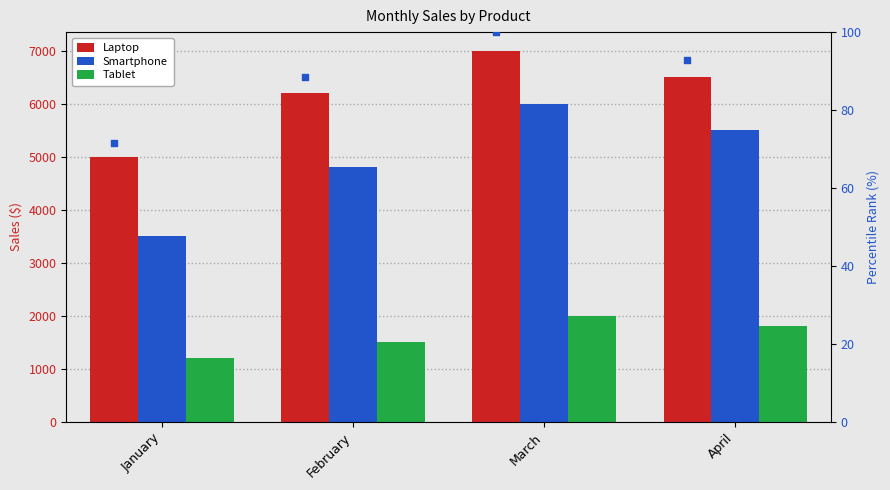

Which series has the widest spread of Y values?

Smartphone